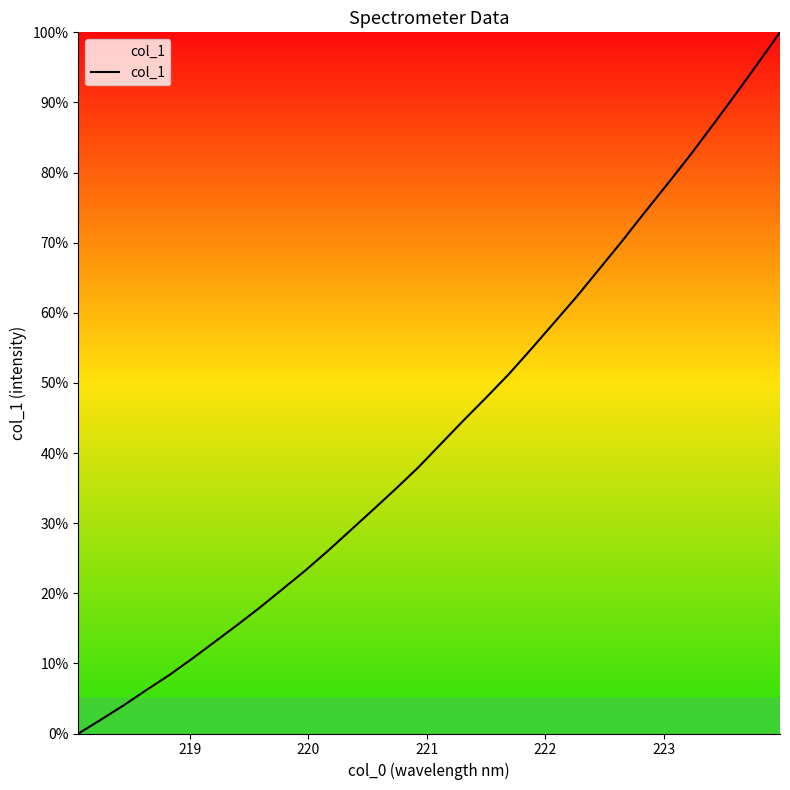

What is the maximum value shown in the chart?

100.0